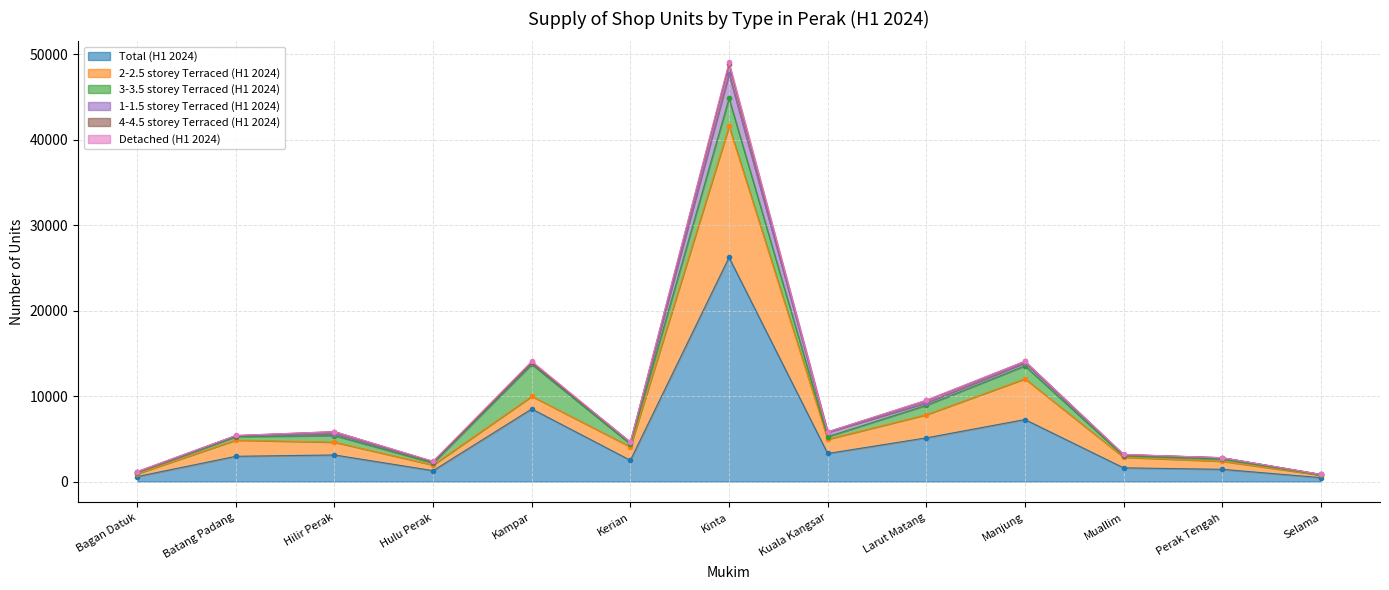

Reading left to right, extract all data points from this chart.

Total (H1 2024): 581	2951	3108	1273	8490	2483	26211	3280	5106	7251	1603	1428	460
2-2.5 storey Terraced (H1 2024): 322	1892	1493	658	1474	1573	15337	1661	2709	4766	1235	943	292
3-3.5 storey Terraced (H1 2024): 142	400	773	244	3742	325	3254	303	1100	1508	160	248	17
1-1.5 storey Terraced (H1 2024): 42	112	236	133	191	206	2853	503	290	344	152	160	66
4-4.5 storey Terraced (H1 2024): 75	23	227	19	35	13	1156	58	281	190	7	10	0
Detached (H1 2024): 0	10	0	48	135	10	218	8	31	11	18	0	0